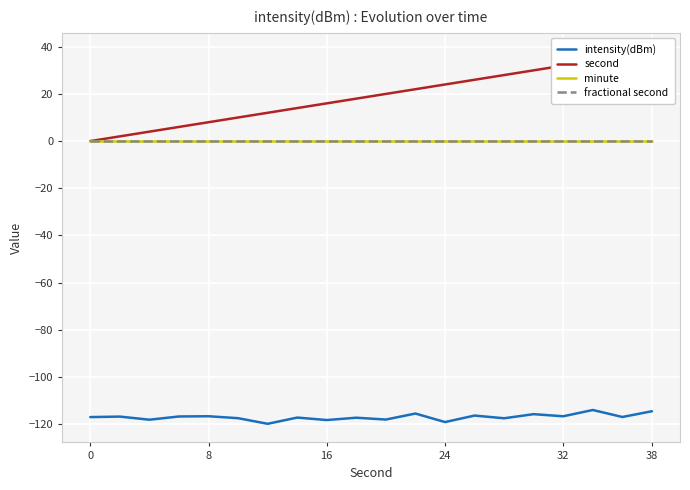

At how many categories does at least one series exceed -81?

20